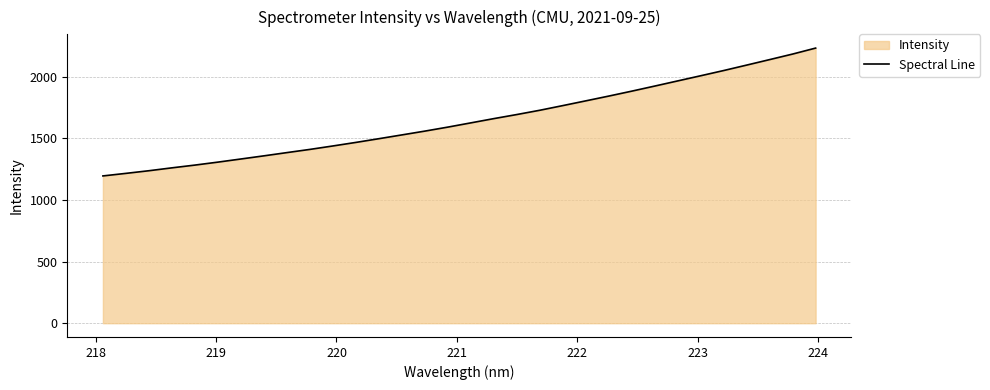

Count the number of categories in the chart.

32